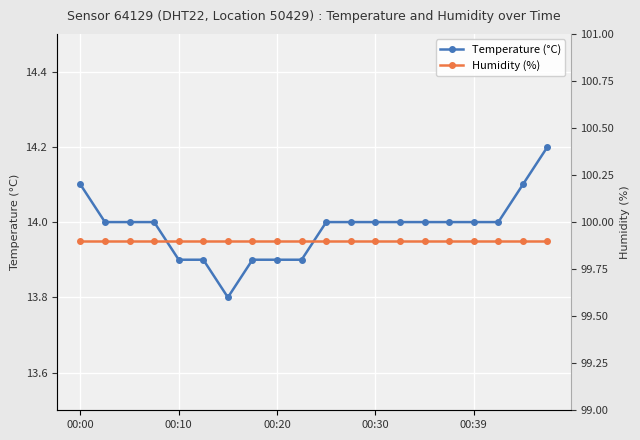

Is the value of Humidity (%) at 8 greater than the value of Temperature (°C) at 10?

Yes